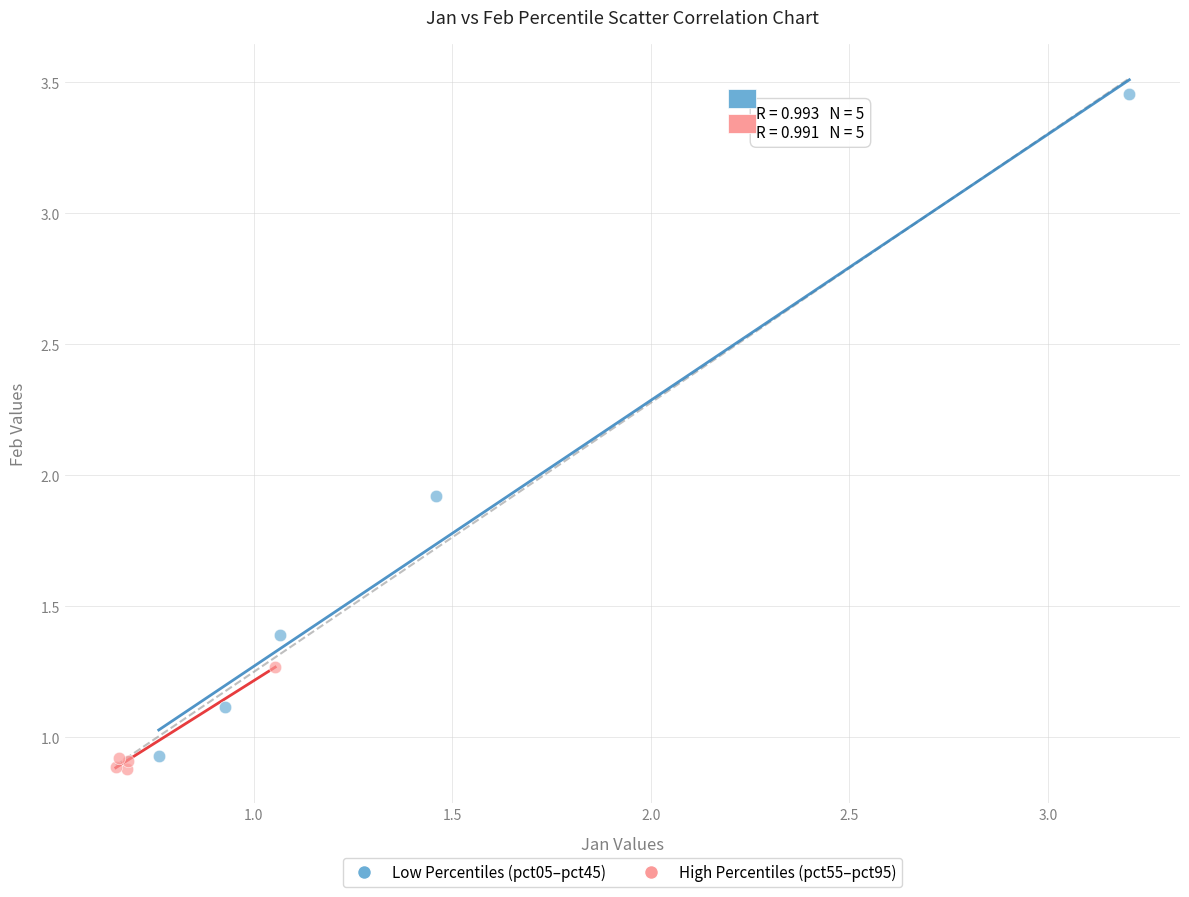

What are all the series names shown in the legend?

Low Percentiles (pct05–pct45), High Percentiles (pct55–pct95)